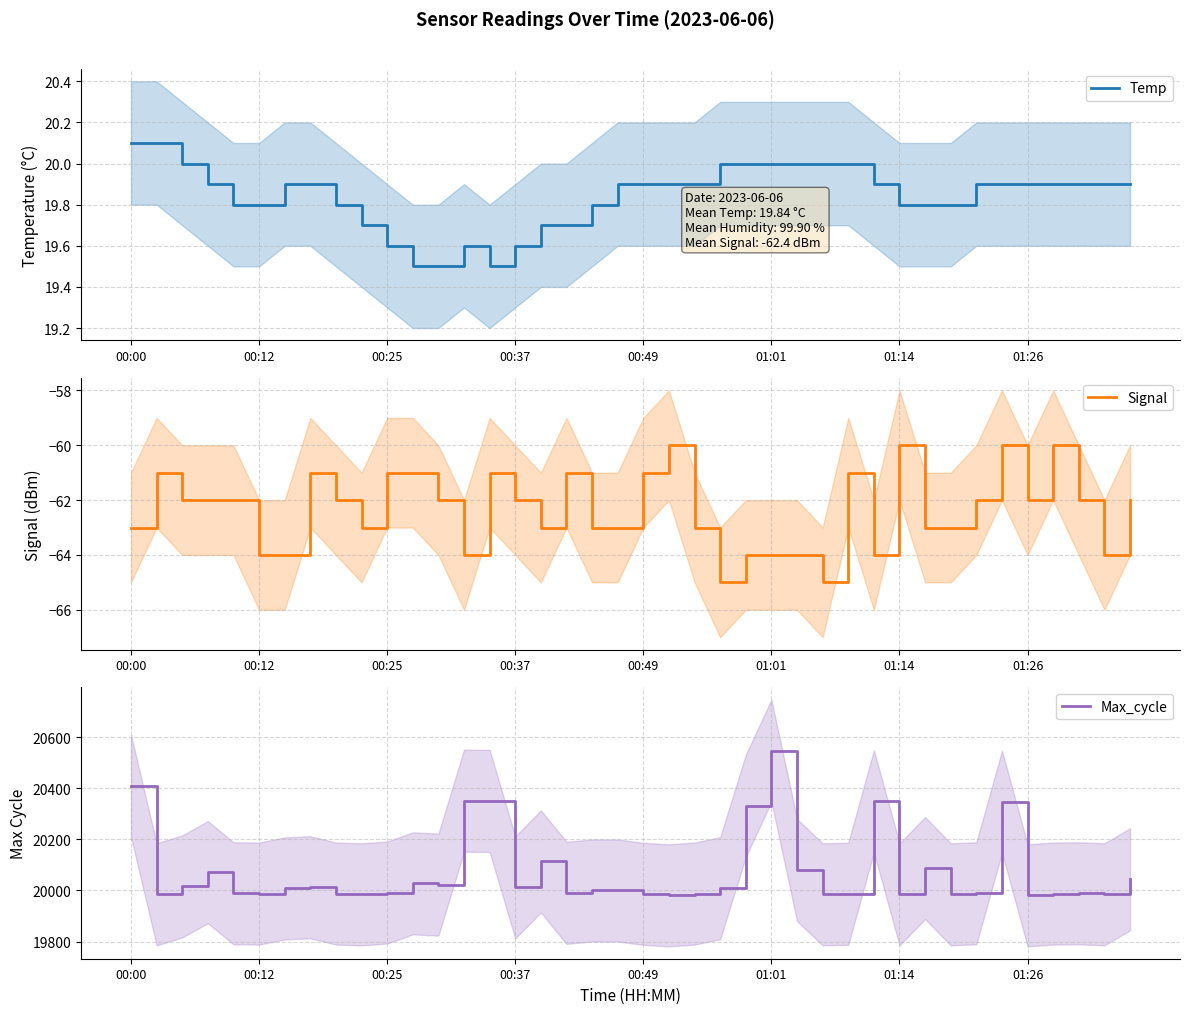

How many values in the Signal series exceed -62?

12